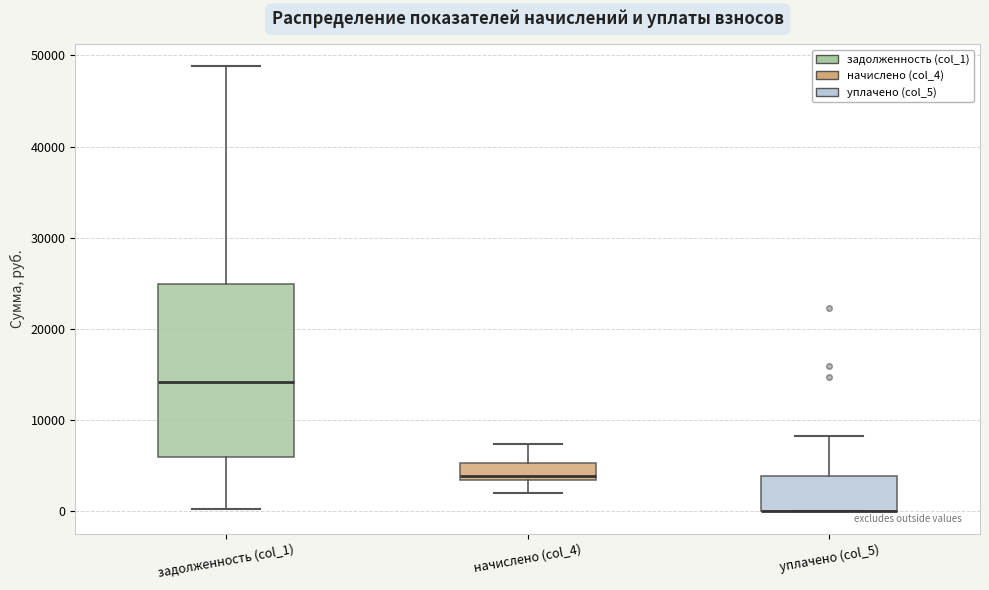

Reading left to right, read every box against the y-axis: the position of its median line, the range the box covers, and the ends of its whiskers. The values are not printed on the chart, so give them approximately, as read against the axis.

задолженность (col_1): median 14000, box 6000 to 25000, whiskers 0 to 49000
начислено (col_4): median 4000, box 3000 to 5000, whiskers 2000 to 7000
уплачено (col_5): median 0 (drawn on the box's lower edge), box 0 to 4000, whiskers 0 to 8000